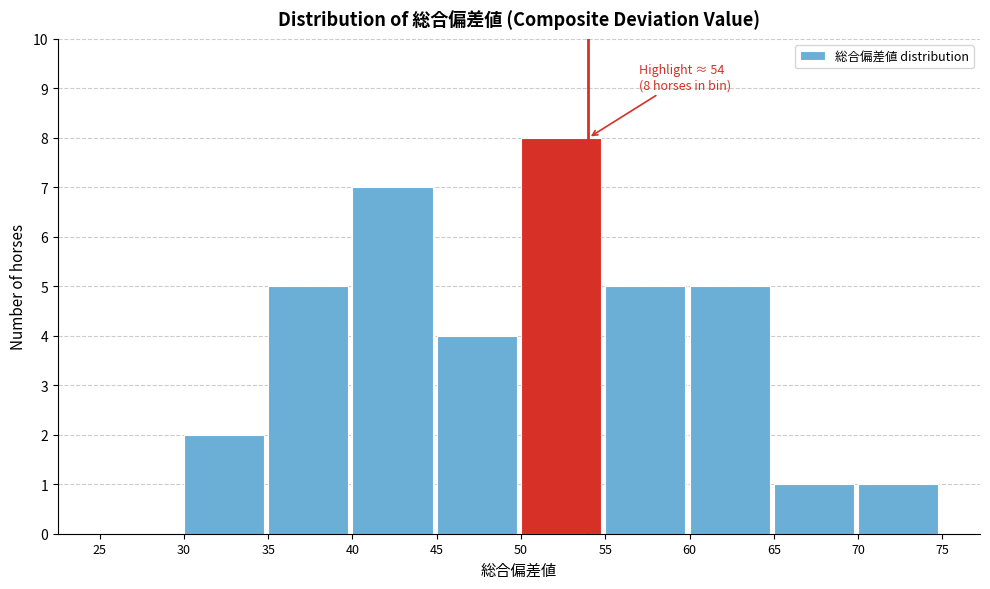

Over which range of the x-axis is the bar tallest?

50 to 55